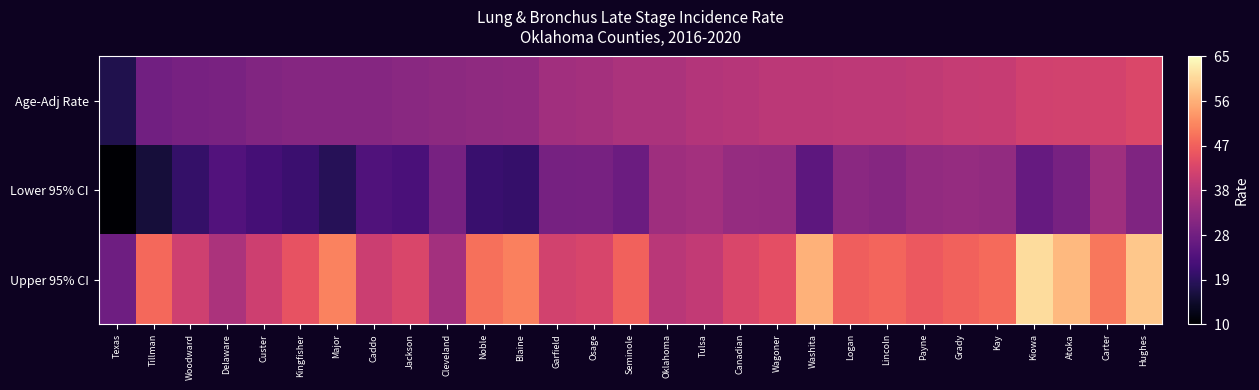

At how many categories does at least one series exceed 29?

28